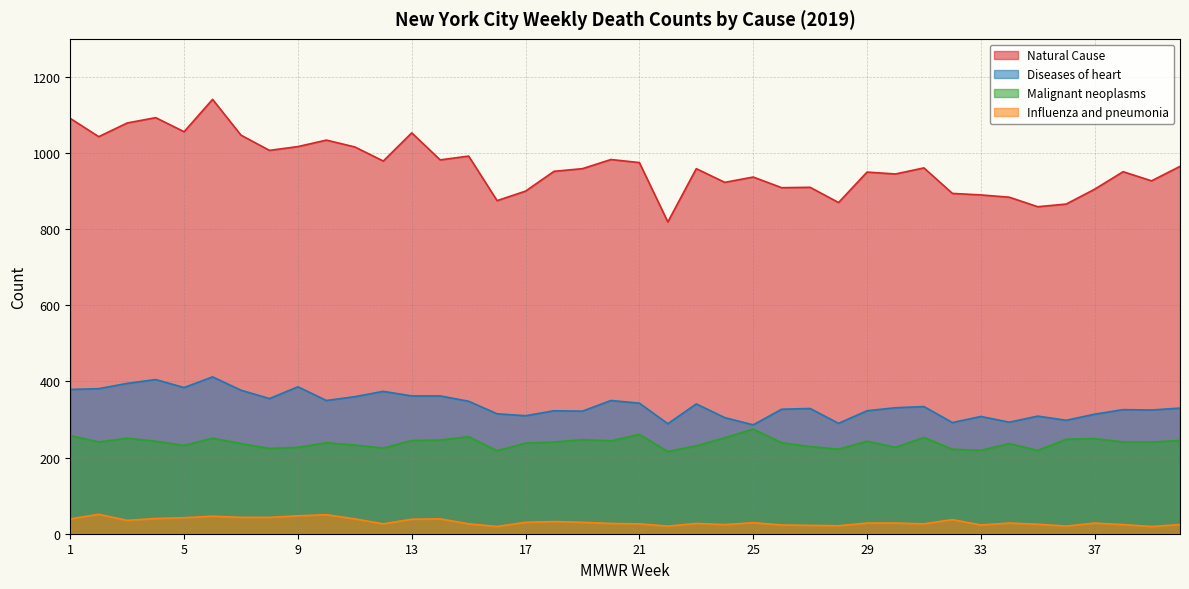

Does the chart display data point markers on the line(s)?

No